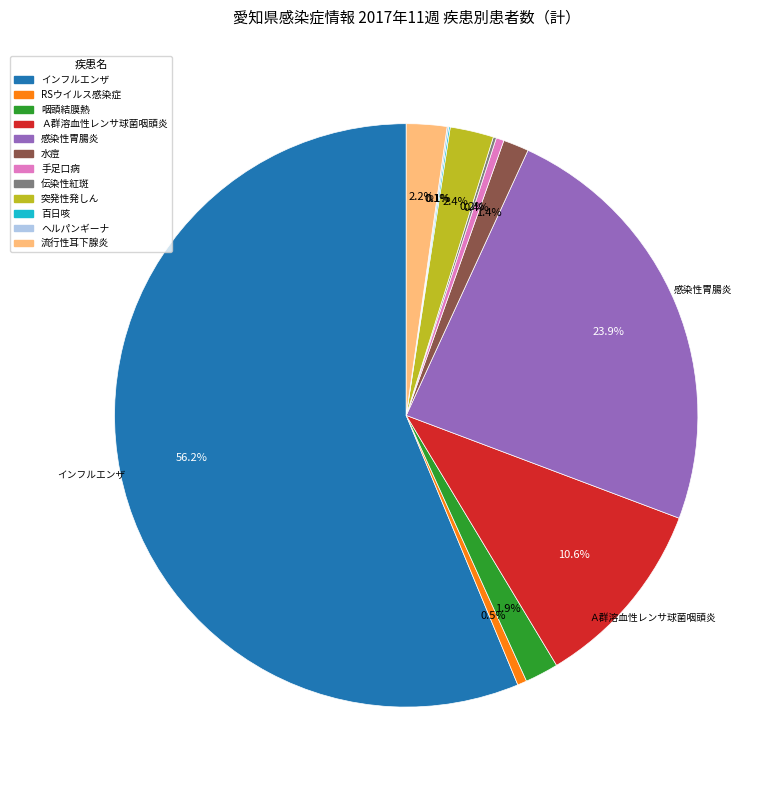

Does インフルエンザ represent more than half of the total?

Yes